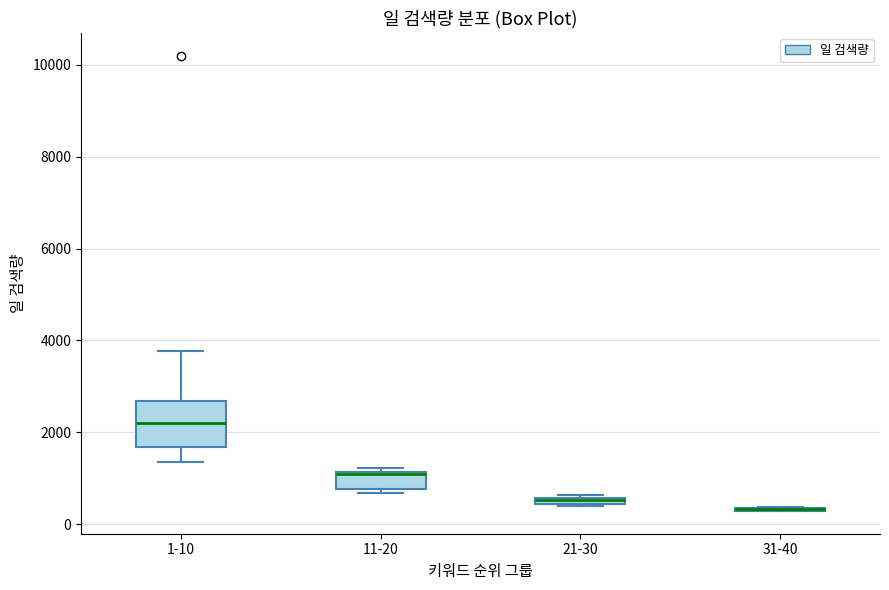

Where is the lower edge of the box for 1-10 on the y-axis? The values are not printed on the chart, so give them approximately, as read against the axis.

1600